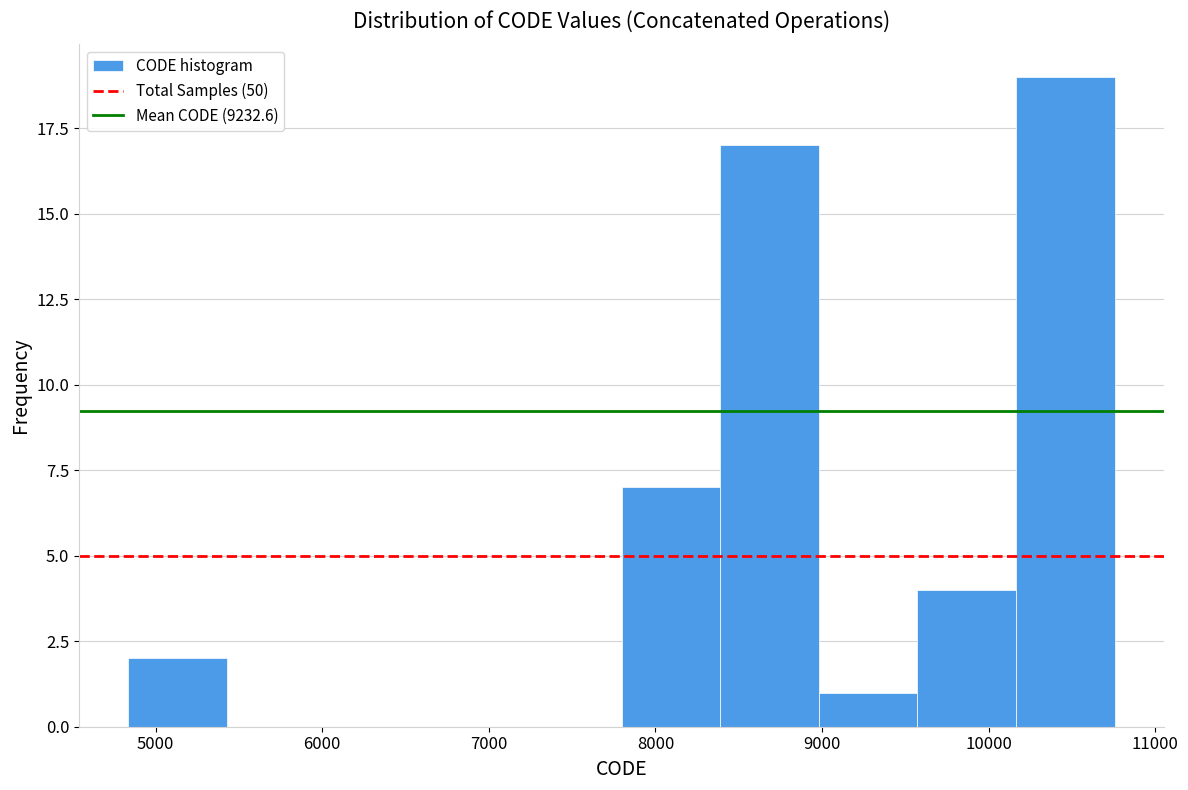

Reading left to right, transcribe this chart: for each bar, give the range it covers on the x-axis and its height. Neither the bar edges nor the heights are printed on the chart, so give them approximately, as read against the axes.

4800 to 5400: 2
5400 to 6000: 0
6000 to 6600: 0
6600 to 7200: 0
7200 to 7800: 0
7800 to 8400: 7
8400 to 9000: 17
9000 to 9600: 1
9600 to 10200: 4
10200 to 10800: 19